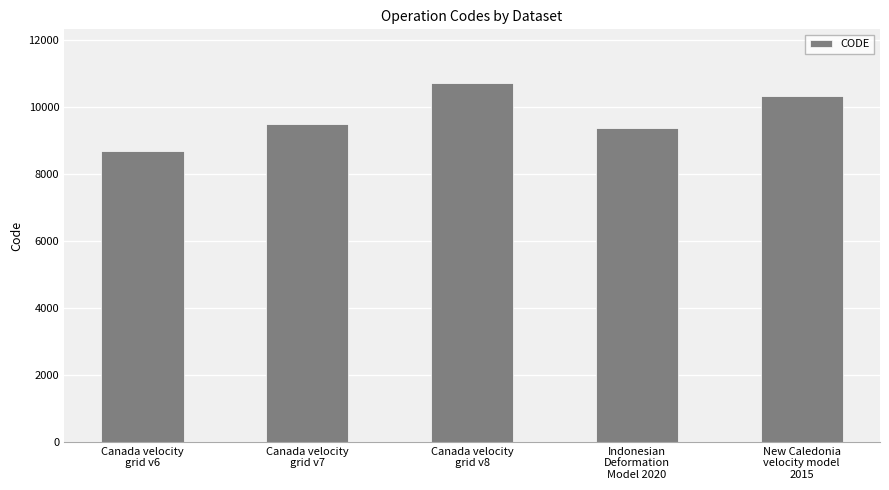

What is the sum of the values at Canada velocity
grid v7 and New Caledonia
velocity model
2015?

19806